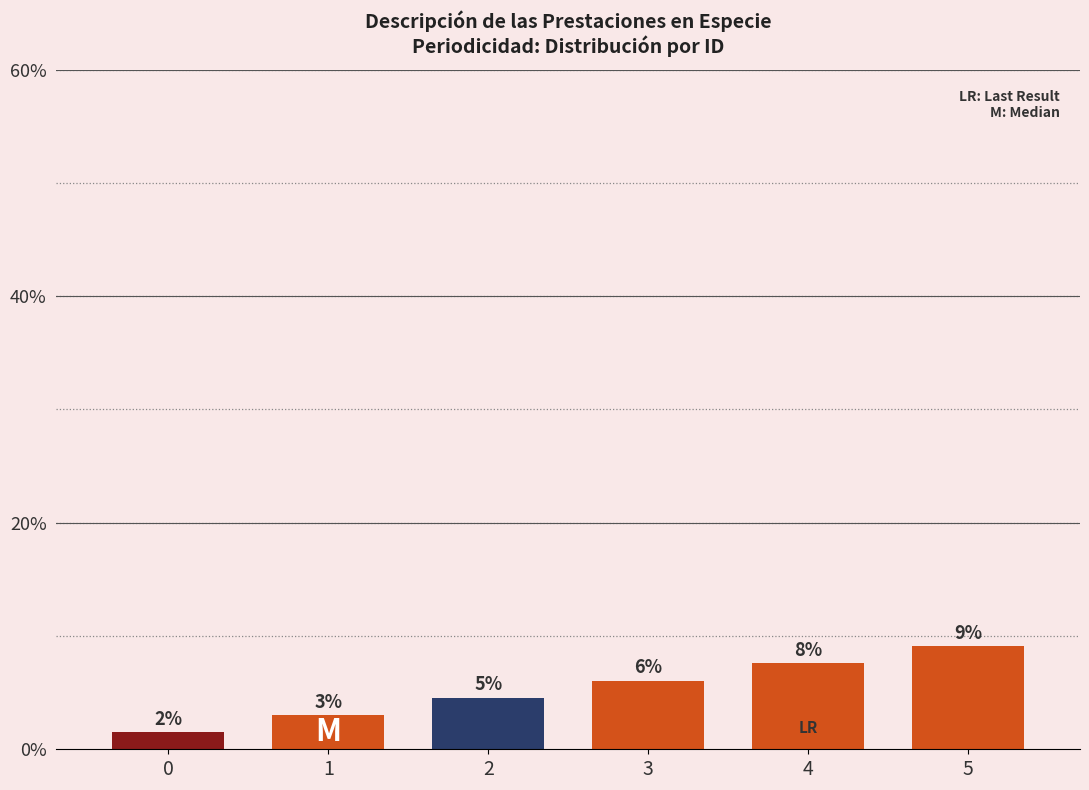

What is the change in value from 0 to 2?

+3.0